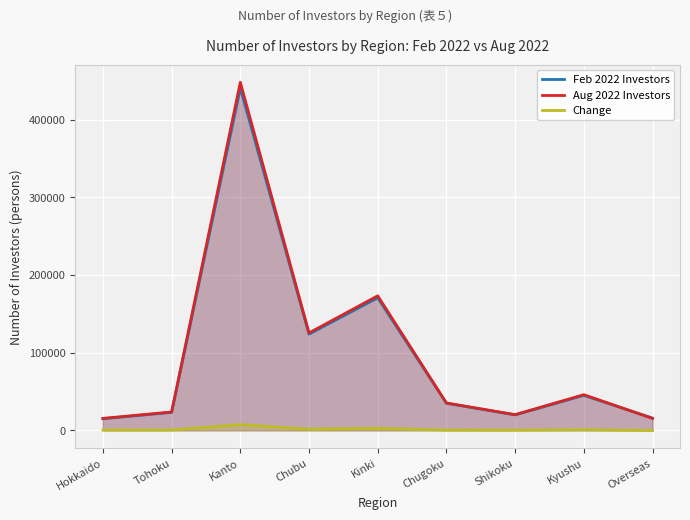

How many lines are shown in the chart?

3